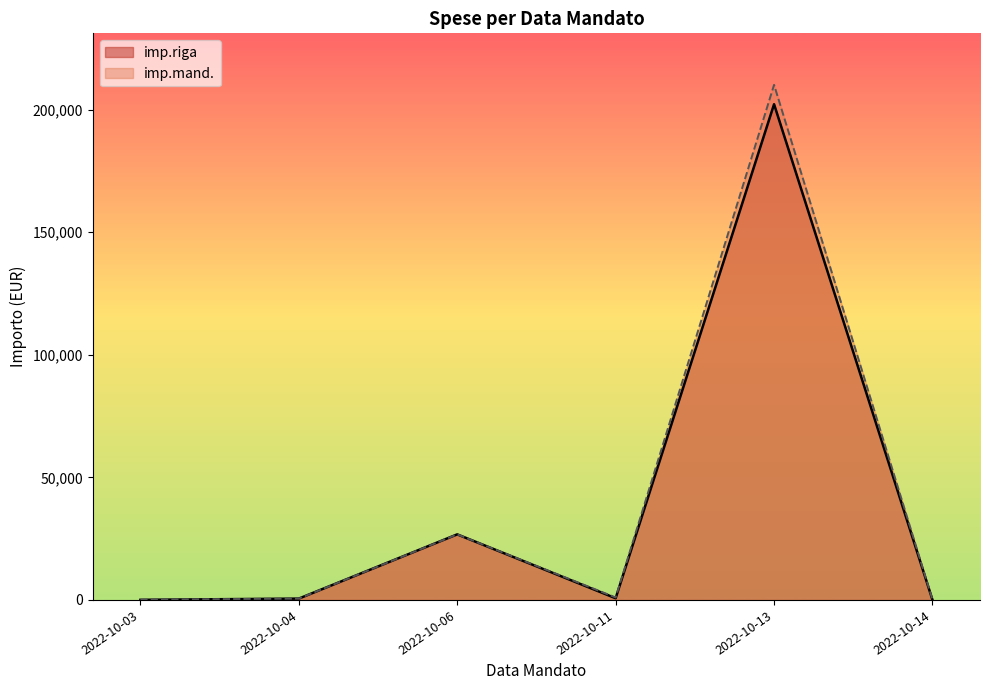

The value of imp.mand. at 2022-10-13 is 210122.2. True or false?

True